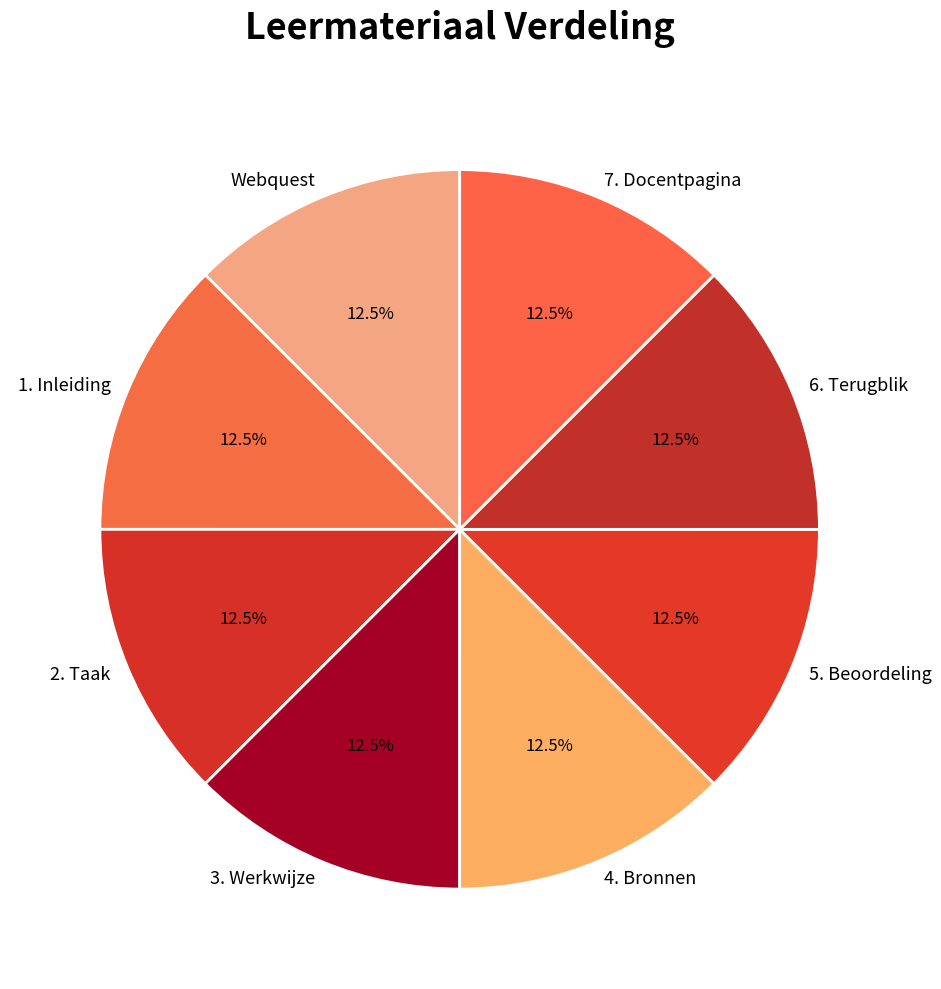

Approximately how many times larger is the value at Webquest compared to 1. Inleiding?

1.0